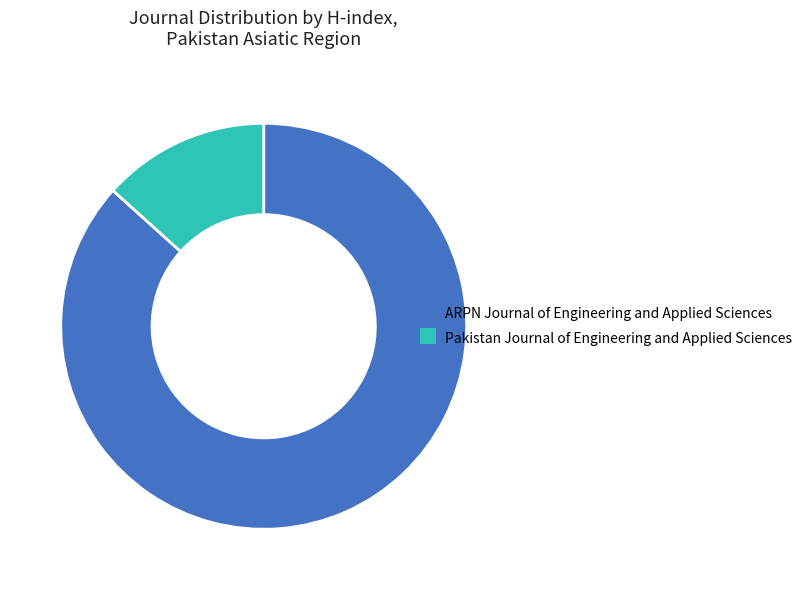

How many segments does this pie chart have?

2